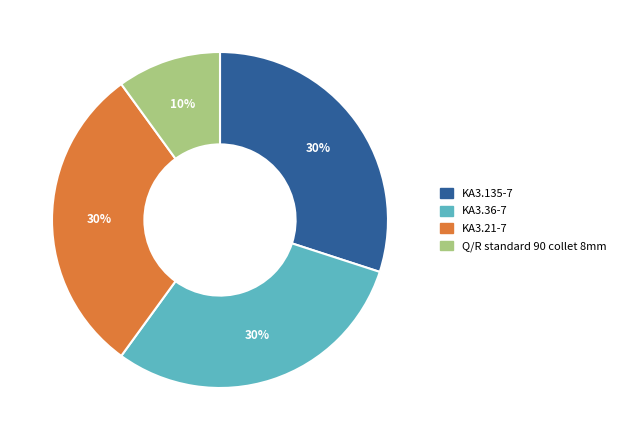

Which slice is the smallest?

Q/R standard 90 collet 8mm